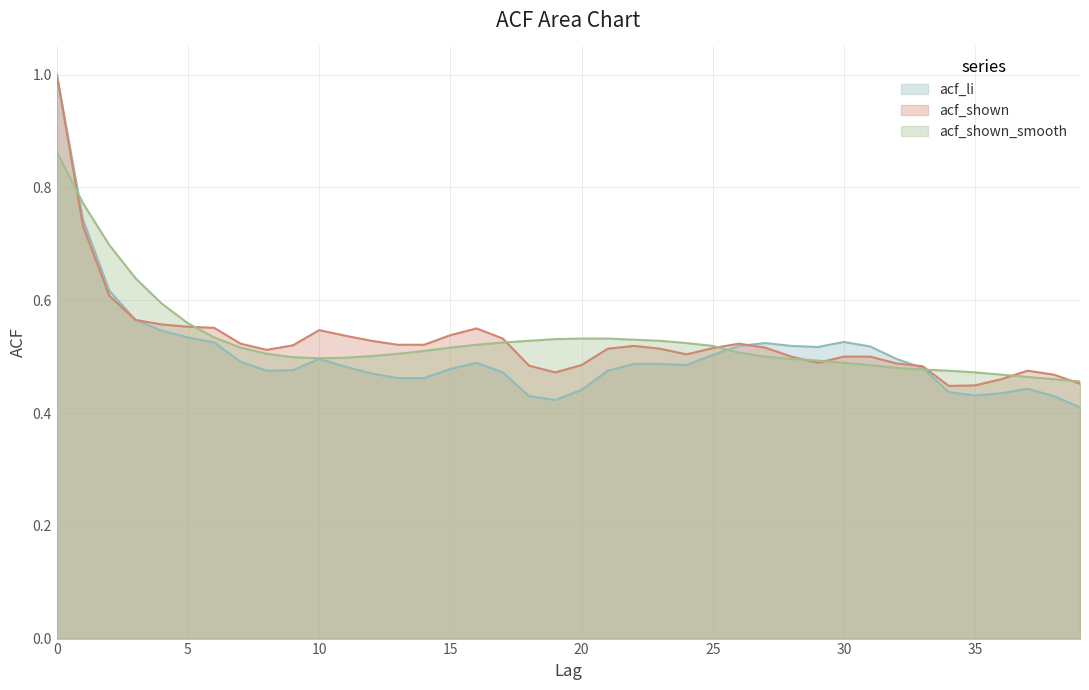

Does the chart have visible grid lines?

Yes